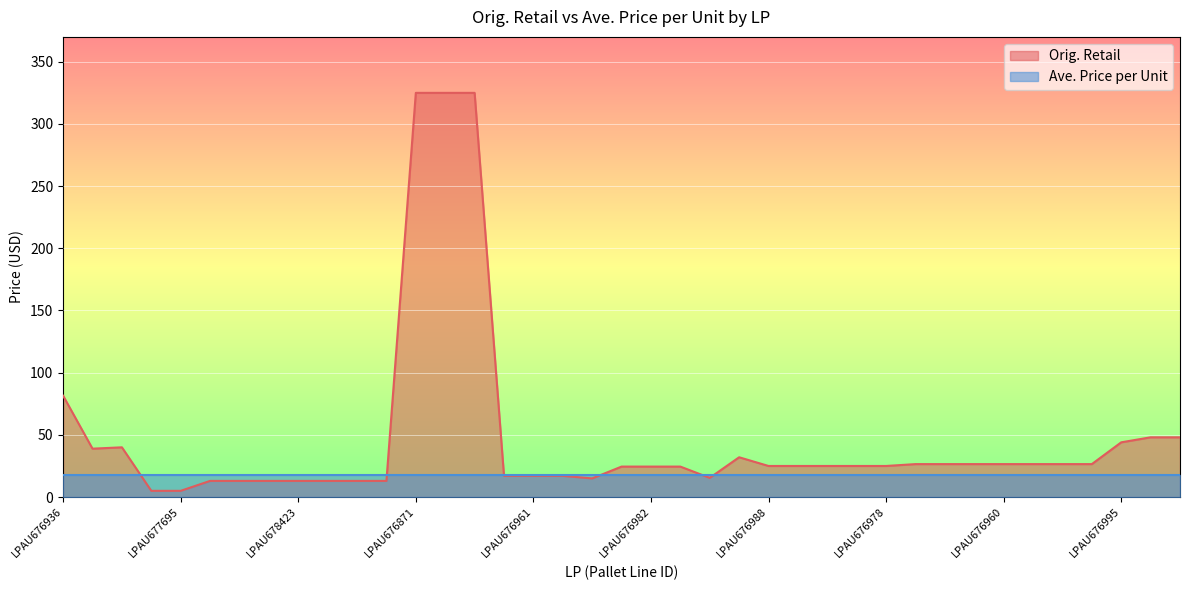

Where is the data nearest to the value 164?

LPAU676936